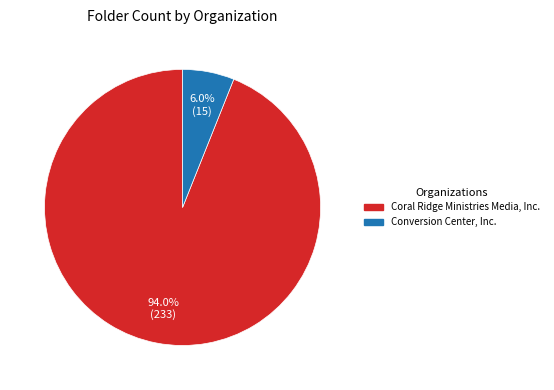

Do Conversion Center, Inc. and Coral Ridge Ministries Media, Inc. together represent more than half of the pie?

Yes